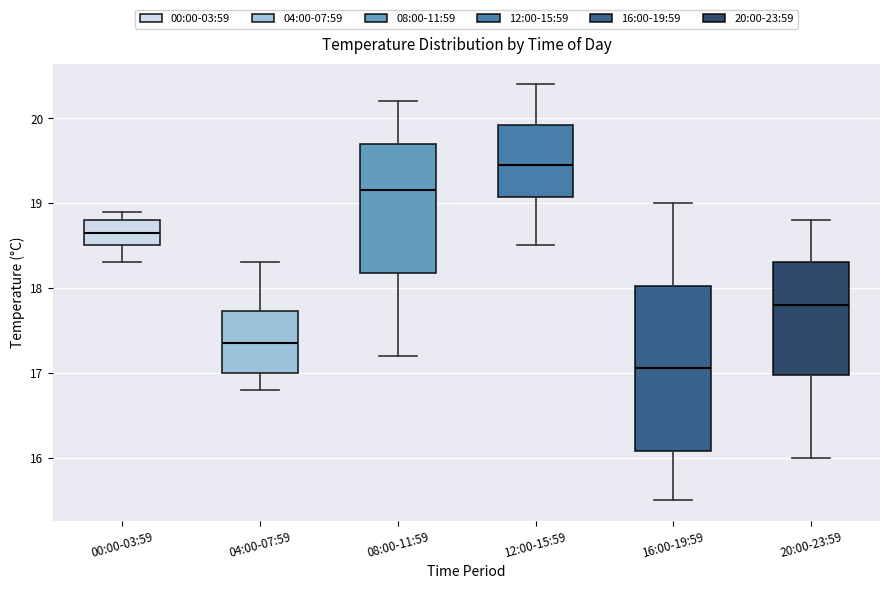

Which box has the lowest median line?

16:00-19:59